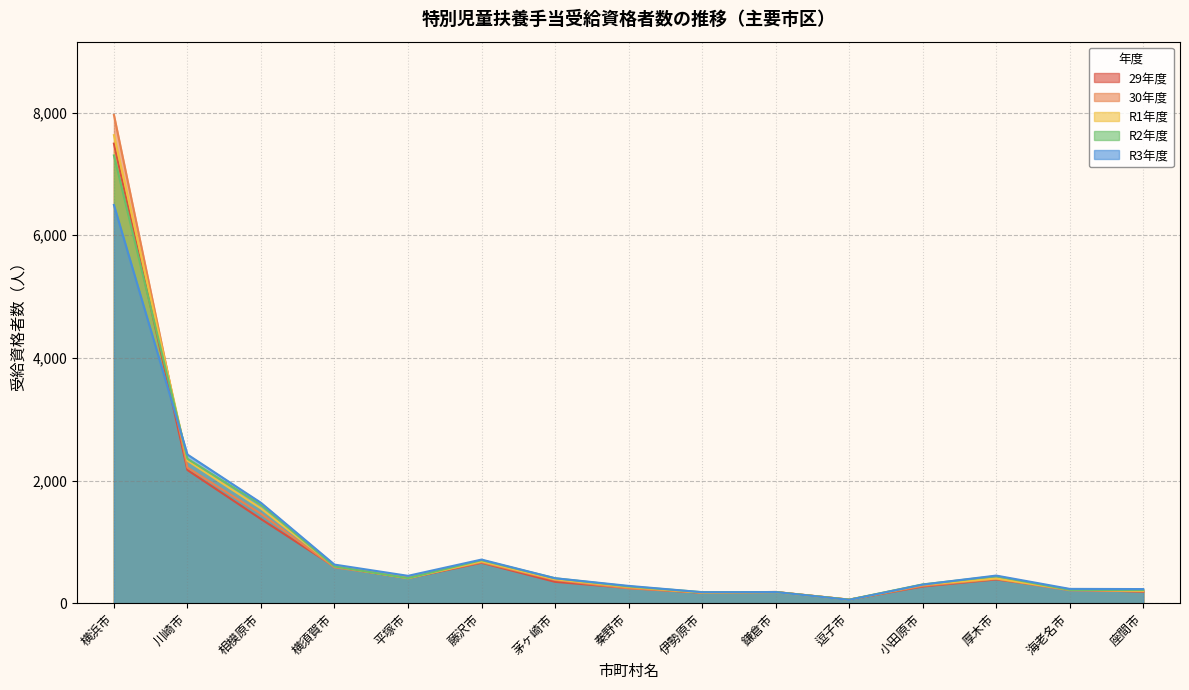

Reading left to right, what are all the values shown in this chart?

29年度: 横浜市=7494	川崎市=2171	相模原市=1372	横須賀市=596	平塚市=407	藤沢市=659	茅ヶ崎市=348	秦野市=247	伊勢原市=170	鎌倉市=183	逗子市=58	小田原市=272	厚木市=387	海老名市=226	座間市=186
30年度: 横浜市=7962	川崎市=2211	相模原市=1458	横須賀市=585	平塚市=414	藤沢市=667	茅ヶ崎市=378	秦野市=242	伊勢原市=172	鎌倉市=182	逗子市=57	小田原市=282	厚木市=395	海老名市=211	座間市=193
R1年度: 横浜市=7632	川崎市=2323	相模原市=1545	横須賀市=604	平塚市=406	藤沢市=683	茅ヶ崎市=390	秦野市=265	伊勢原市=173	鎌倉市=180	逗子市=56	小田原市=300	厚木市=403	海老名市=221	座間市=201
R2年度: 横浜市=7301	川崎市=2354	相模原市=1606	横須賀市=599	平塚市=408	藤沢市=701	茅ヶ崎市=406	秦野市=273	伊勢原市=180	鎌倉市=182	逗子市=57	小田原市=306	厚木市=440	海老名市=217	座間市=214
R3年度: 横浜市=6494	川崎市=2424	相模原市=1637	横須賀市=629	平塚市=446	藤沢市=711	茅ヶ崎市=407	秦野市=282	伊勢原市=179	鎌倉市=181	逗子市=54	小田原市=303	厚木市=450	海老名市=233	座間市=230